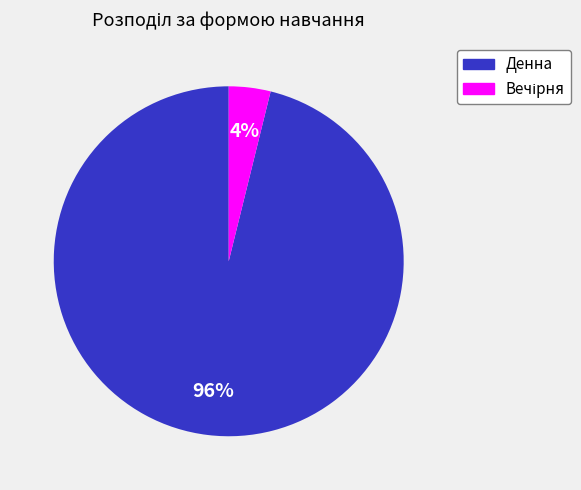

Is it true that Денна is 88% of the pie?

False